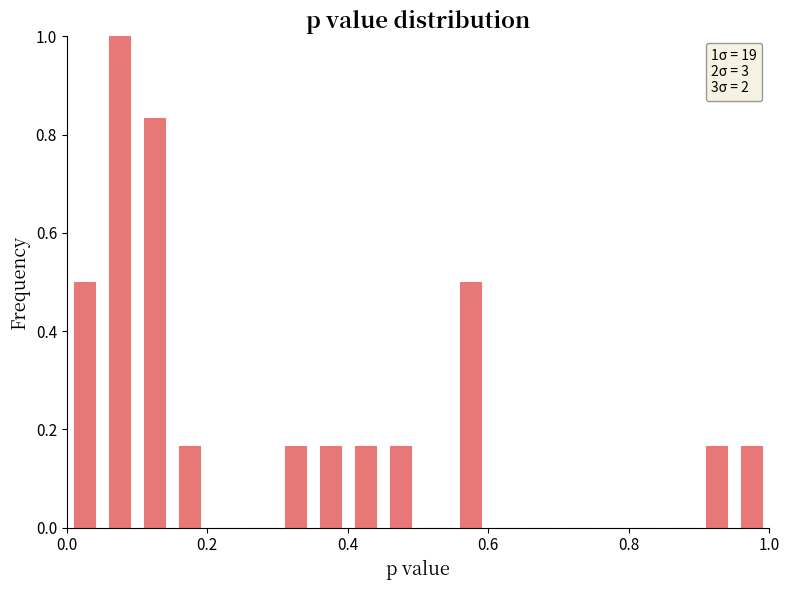

Around what value on the x-axis is the tallest bar? Give the approximate position of its centre, as read against the axis.

0.08